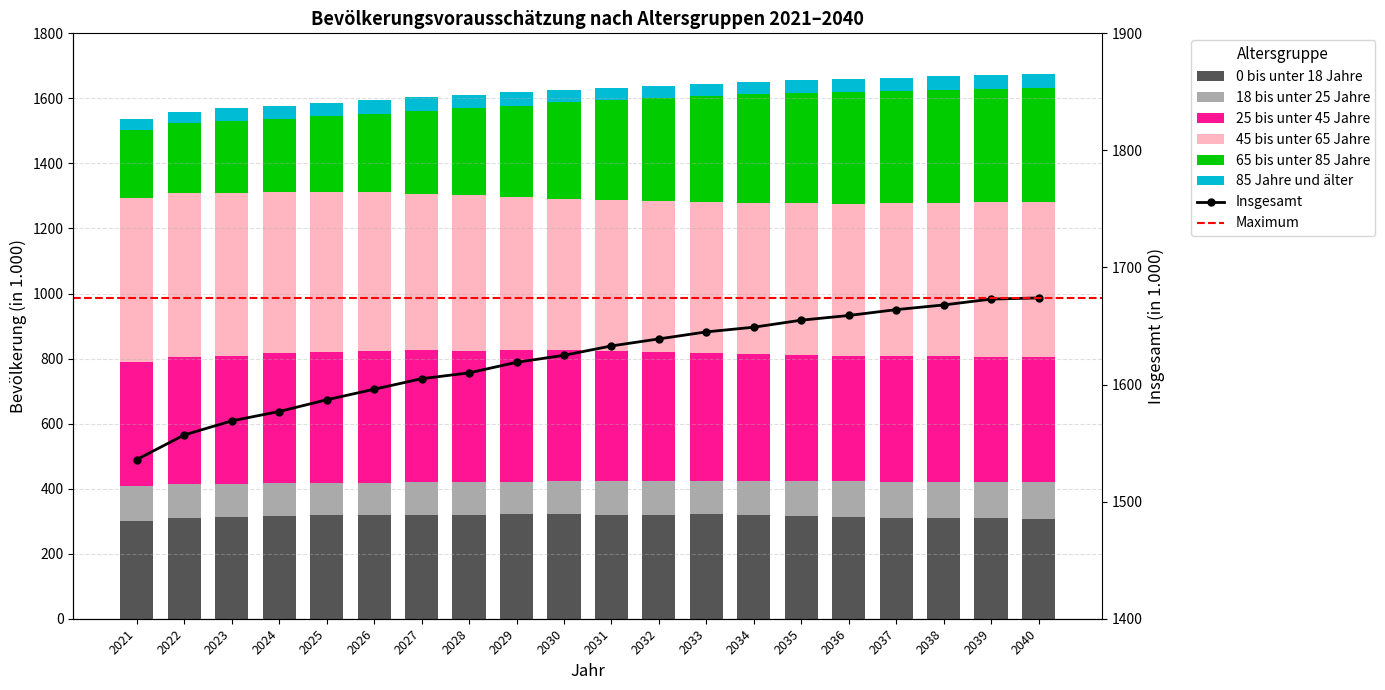

How many data points does each series have?

20